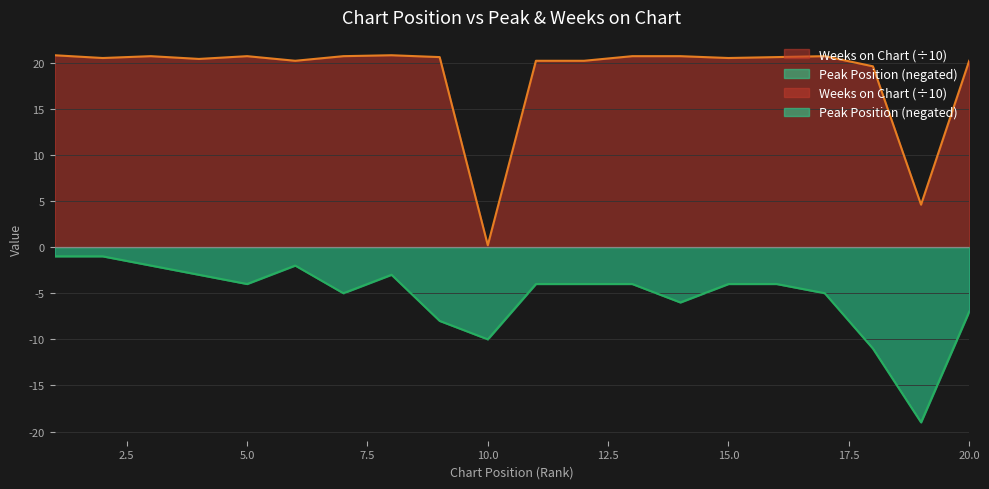

What is the value of the Weeks on Chart point at the 19th from the left?

4.6